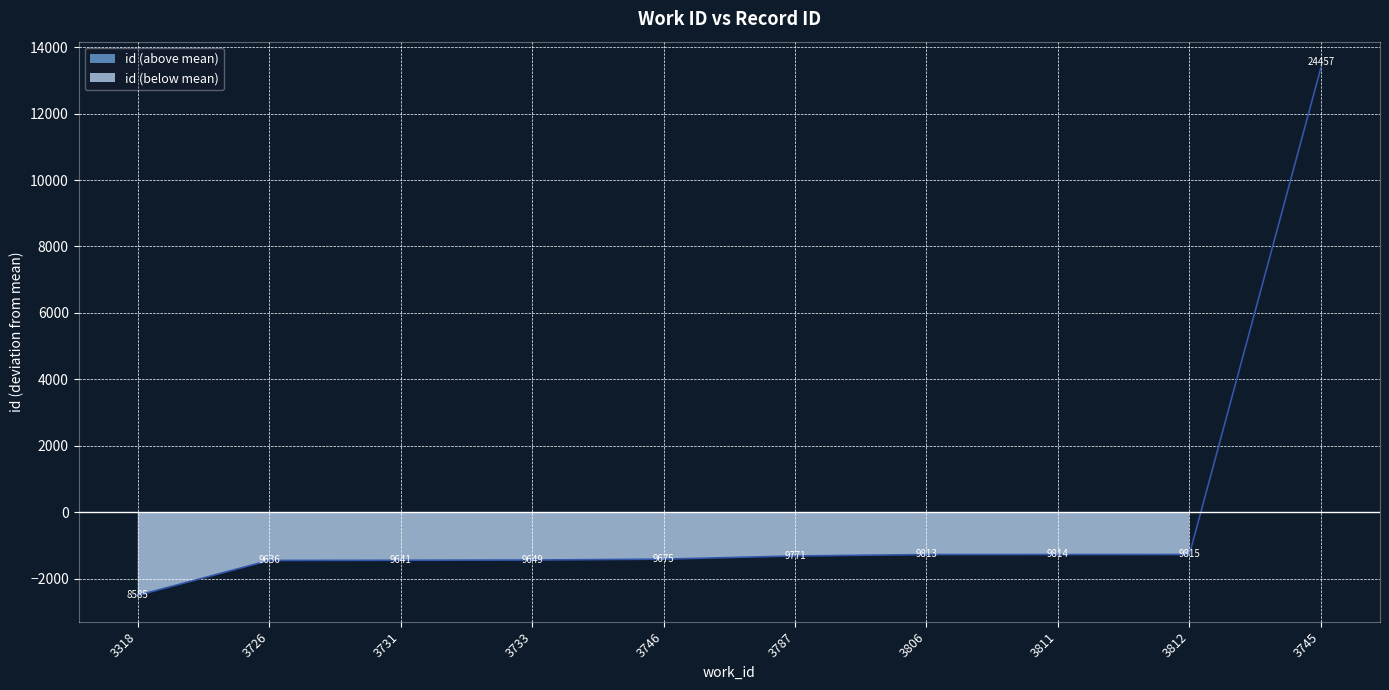

At which category does the chart reach its peak across all series?

3745